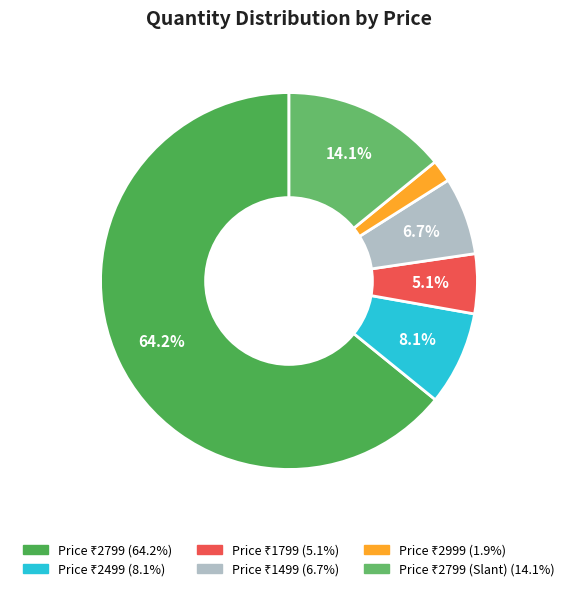

How many segments does this pie chart have?

6